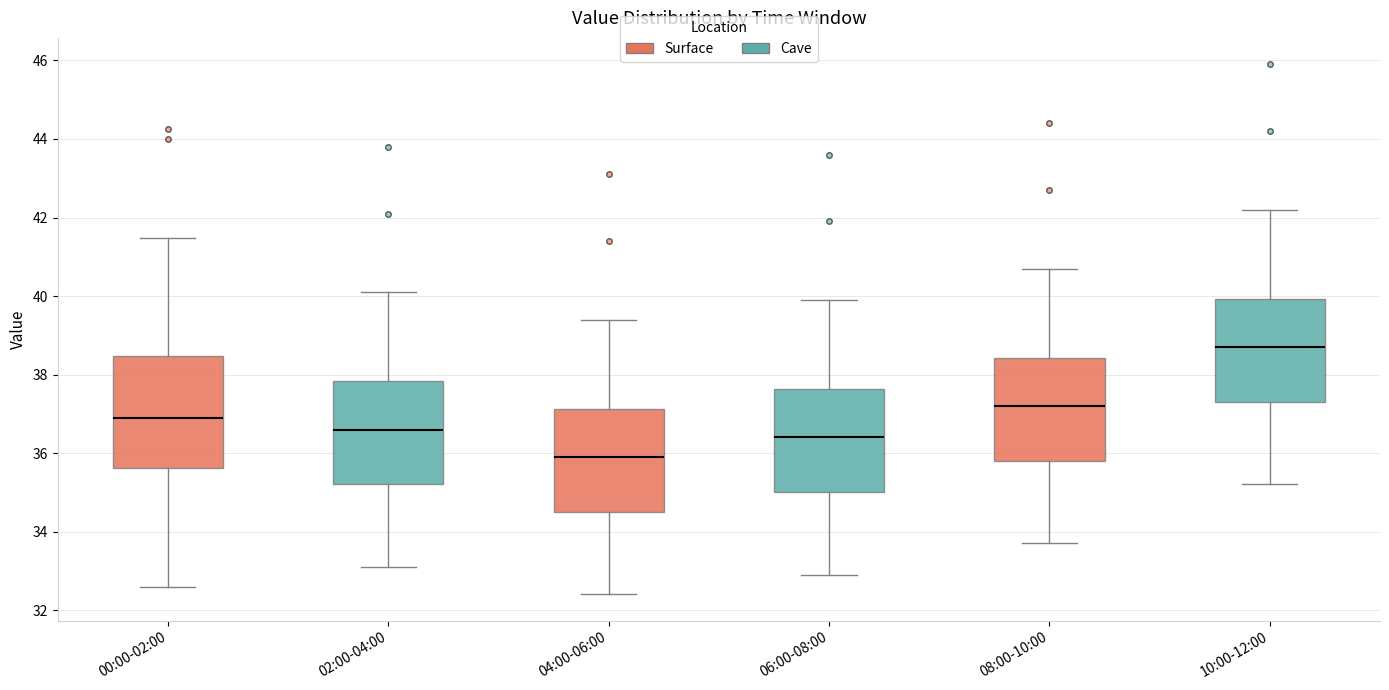

Reading left to right, read every box against the y-axis: the position of its median line, the range the box covers, and the ends of its whiskers. The values are not printed on the chart, so give them approximately, as read against the axis.

00:00-02:00: median 36.8, box 35.6 to 38.4, whiskers 32.6 to 41.4
02:00-04:00: median 36.6, box 35.2 to 37.8, whiskers 33.2 to 40.2
04:00-06:00: median 36.0, box 34.6 to 37.2, whiskers 32.4 to 39.4
06:00-08:00: median 36.4, box 35.0 to 37.6, whiskers 33.0 to 40.0
08:00-10:00: median 37.2, box 35.8 to 38.4, whiskers 33.8 to 40.8
10:00-12:00: median 38.8, box 37.4 to 40.0, whiskers 35.2 to 42.2